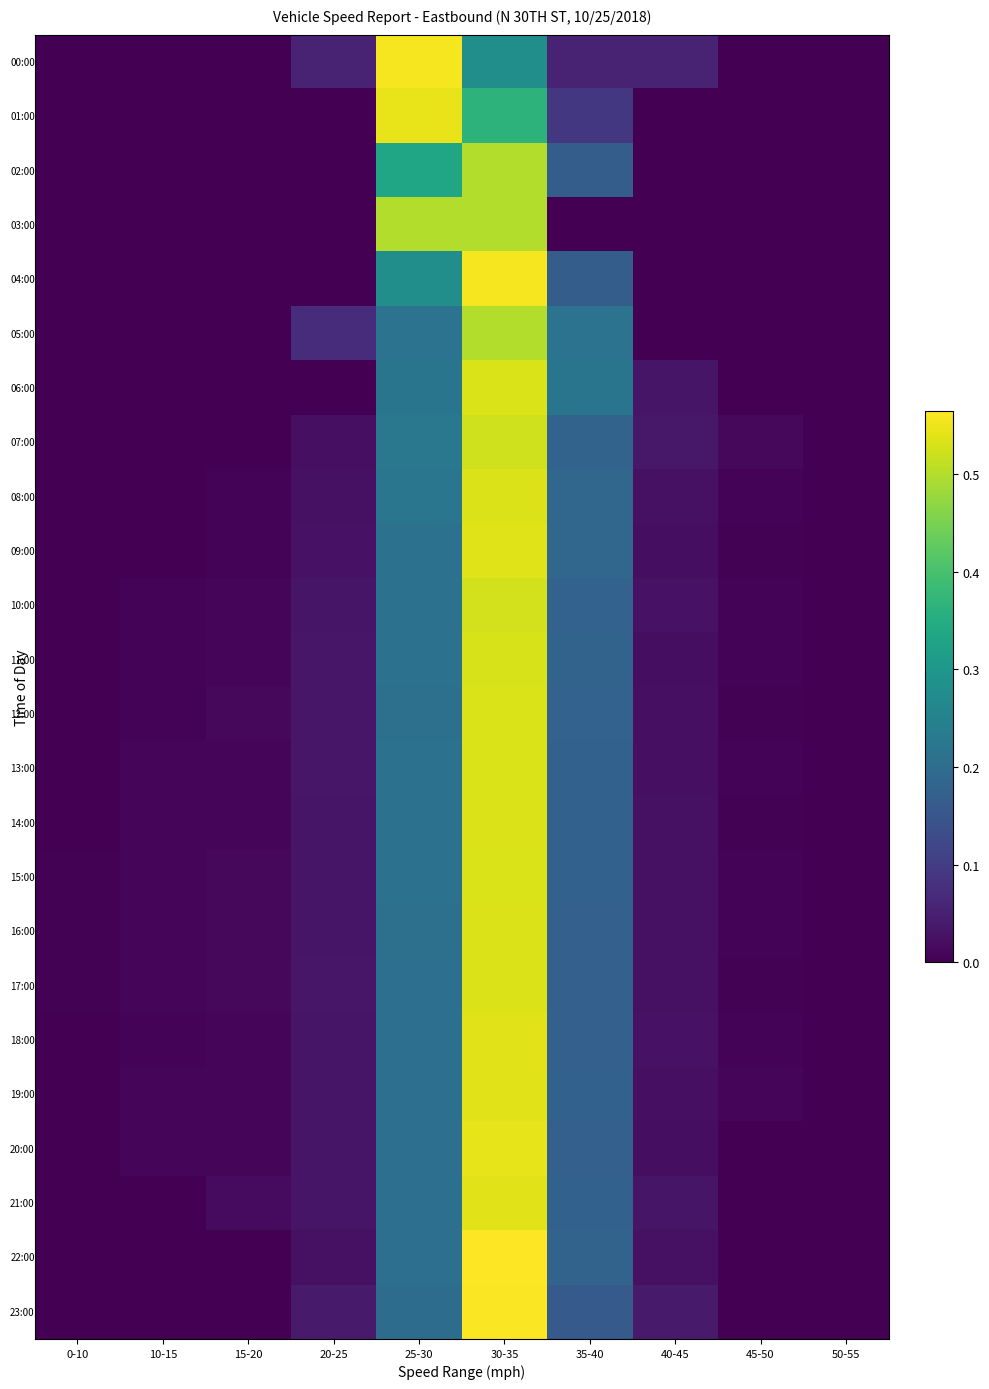

Which has a higher value, 35-40 or 0-10?

35-40